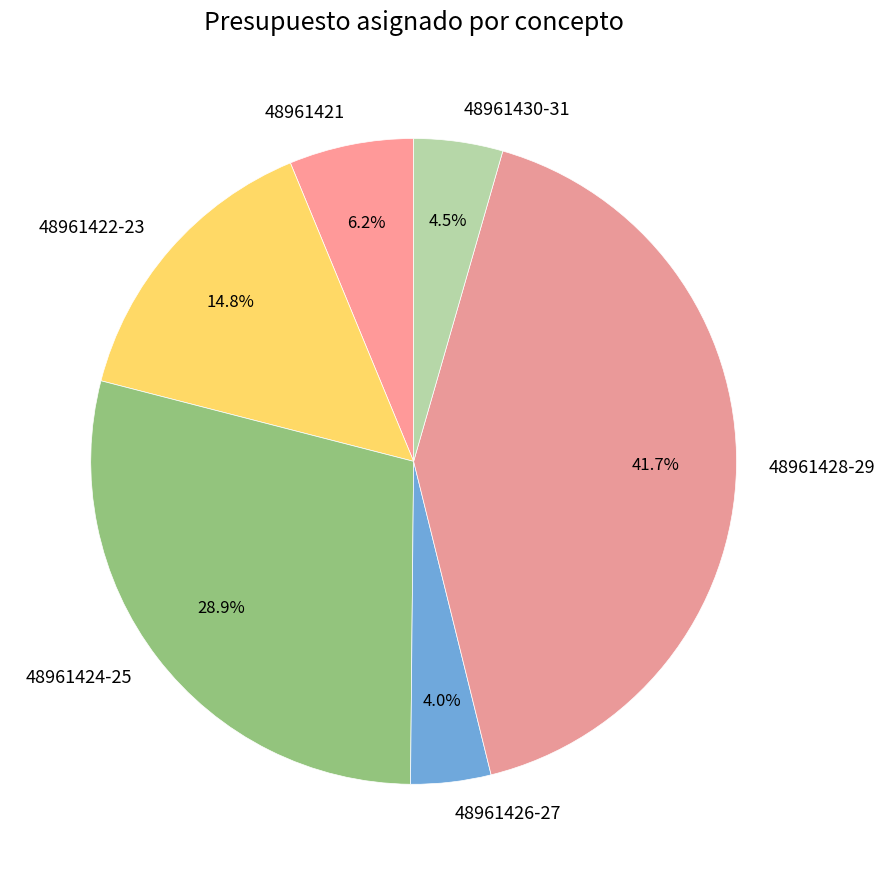

Which slice is the largest?

48961428-29